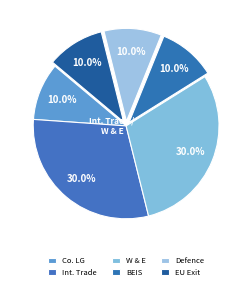

Count the number of slices in the pie.

6